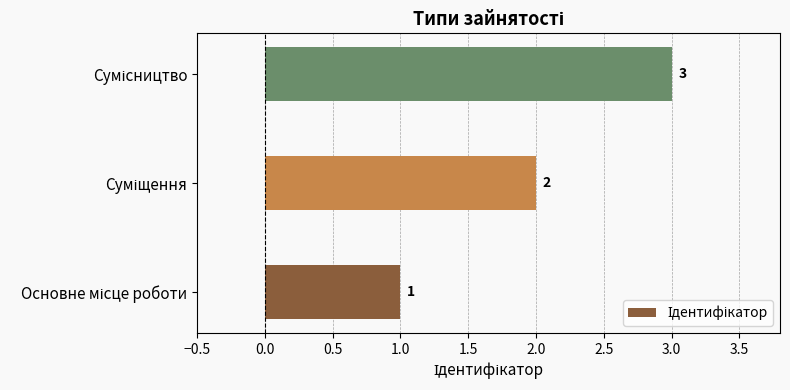

What is the sum of all values?

6